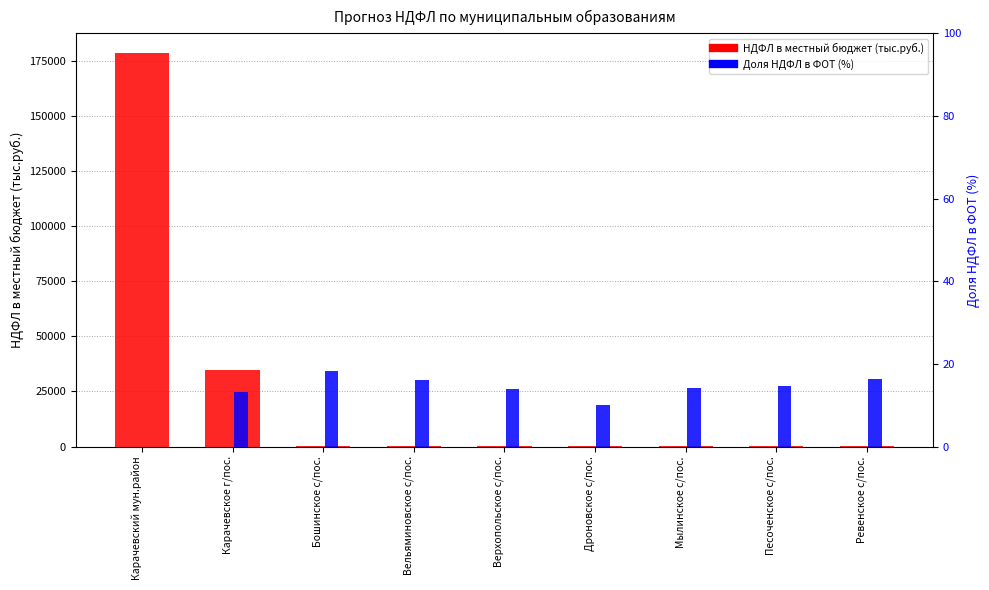

The Доля НДФЛ в ФОТ (%) series shows 13.9 at Верхопольское с/пос.. True or false?

True